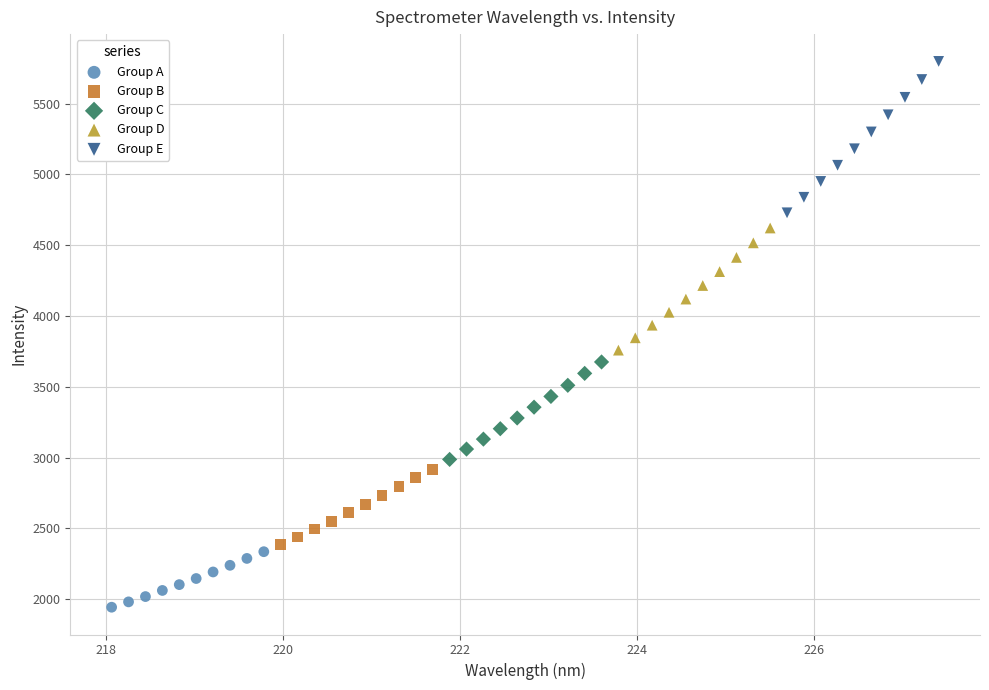

Which series has the widest spread of Y values?

Group E